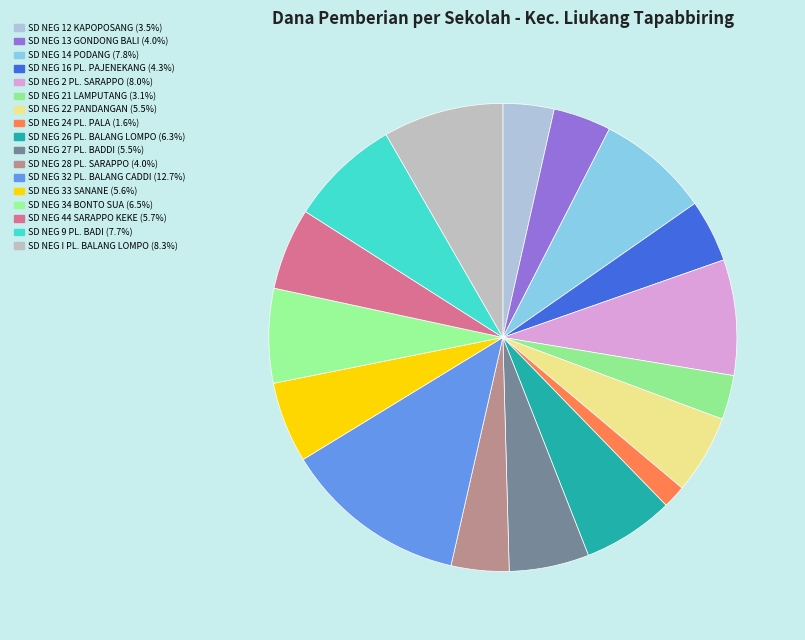

Rank the categories by value from highest to lowest.

SD NEGERI 32 PULAU BALANG CADDI, SD NEGERI I PULAU BALANG LOMPO, SD NEGERI 2 PULAU SARAPPO, SD NEGERI 14 PODANG PODANG, SD NEGERI 9 PULAU BADI, SD NEGERI 34 BONTO SUA, SD NEGERI 26 PULAU BALANG LOMPO, SD NEGERI 44 SARAPPO KEKE, SD NEGERI 33 SANANE, SD NEGERI 27 PULAU BADDI, SD NEGERI 22 PANDANGAN, SD NEGERI 16 PULAU PAJENEKANG, SD NEGERI 13 GONDONG BALI, SD NEGERI 28 PULAU SARAPPO, SD NEGERI 12 KAPOPOSANG, SD NEGERI 21 LAMPUTANG, SD NEGERI 24 PULAU PALA